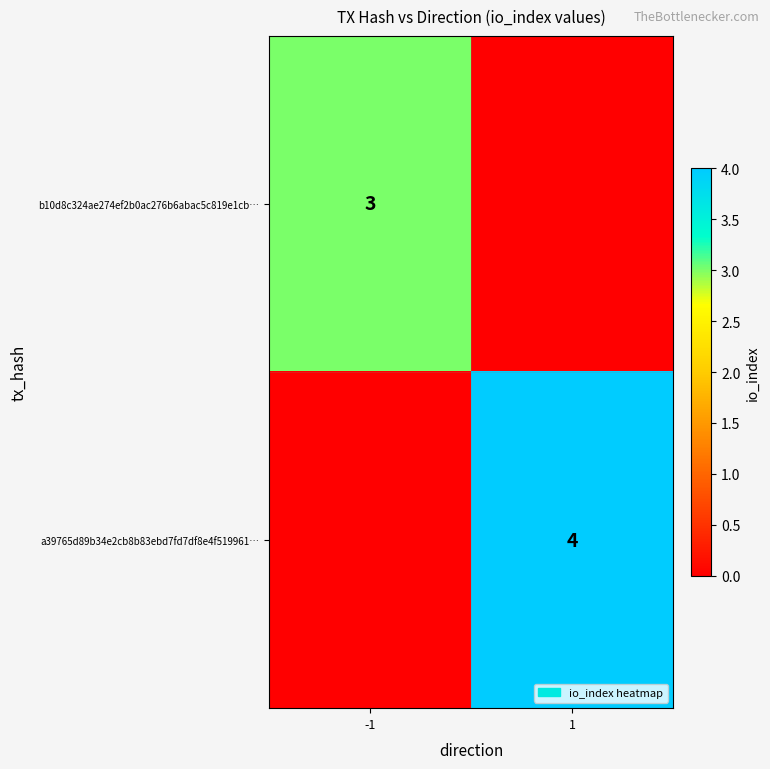

Is it true that b10d8c324ae274ef2b0ac276b6abac5c819e1cb… equals 5 at -1?

False